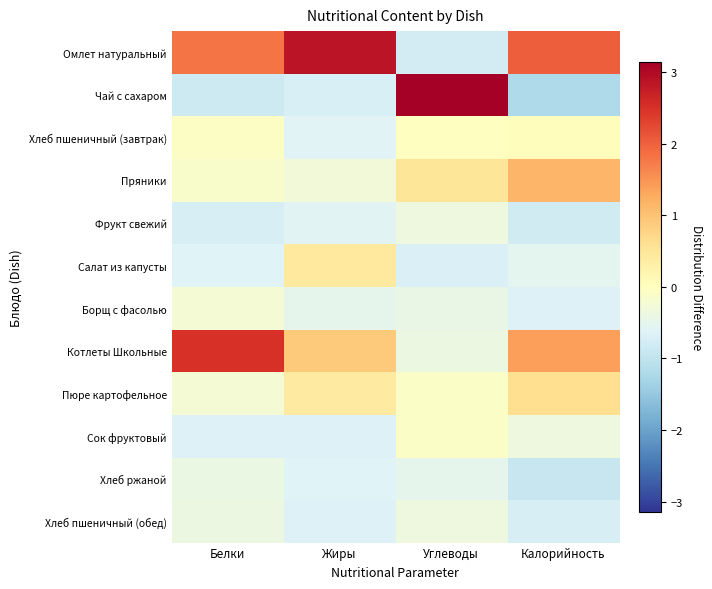

Which series has the largest total across all categories?

Омлет натуральный